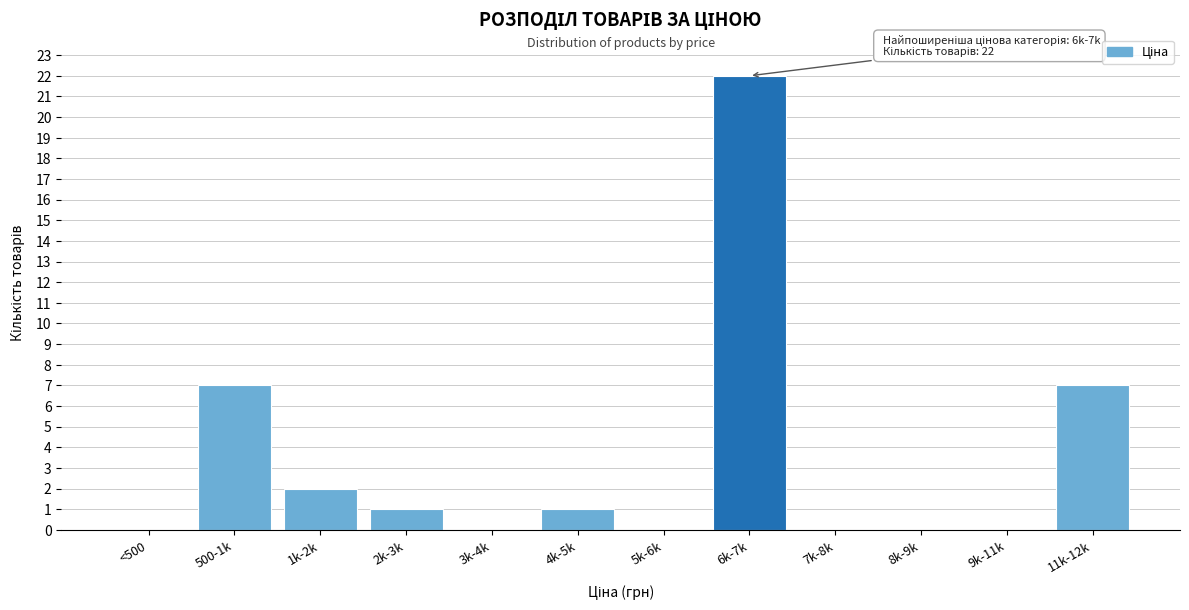

Reading left to right, extract all data points from this chart.

<500=0	500-1k=7	1k-2k=2	2k-3k=1	3k-4k=0	4k-5k=1	5k-6k=0	6k-7k=22	7k-8k=0	8k-9k=0	9k-11k=0	11k-12k=7